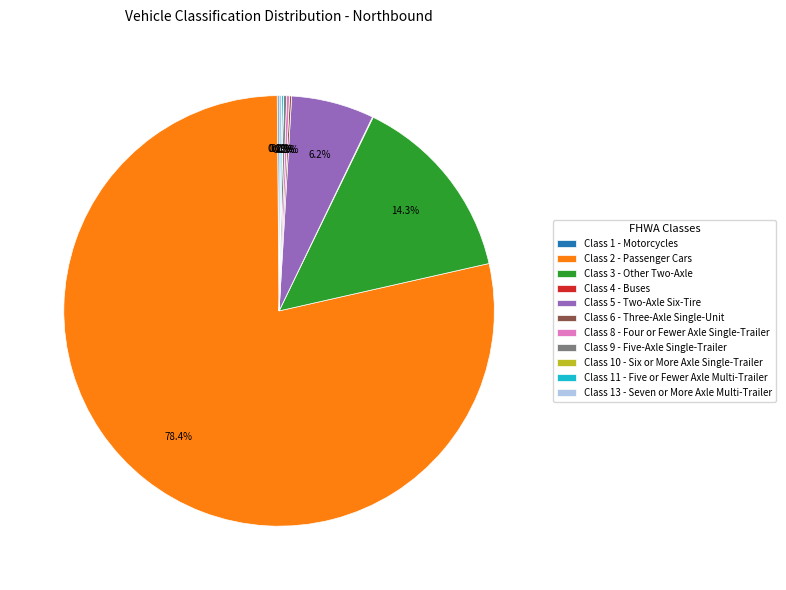

Which has a higher value, Class 3 - Other Two-Axle or Class 2 - Passenger Cars?

Class 2 - Passenger Cars